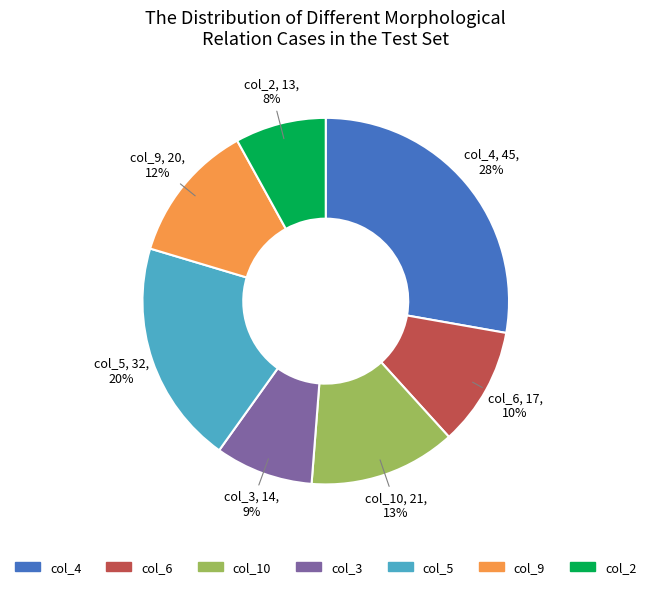

To the nearest percent, what is the difference between the col_9 and col_6 slice percentages?

2%